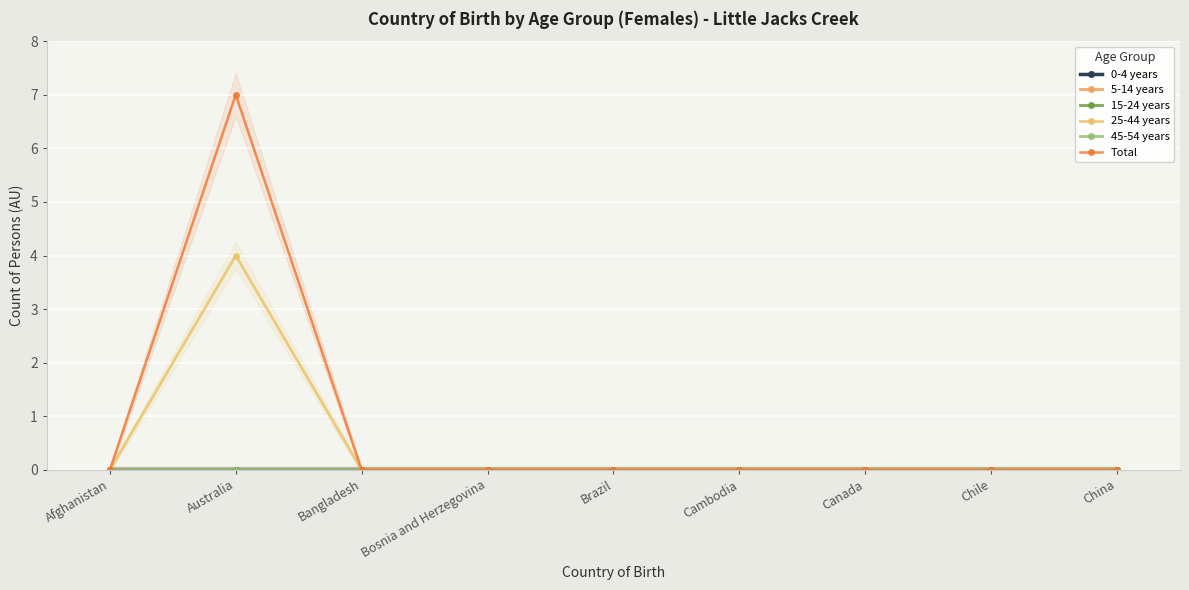

True or false: 25-44 years has more than 2 interior local peaks.

False